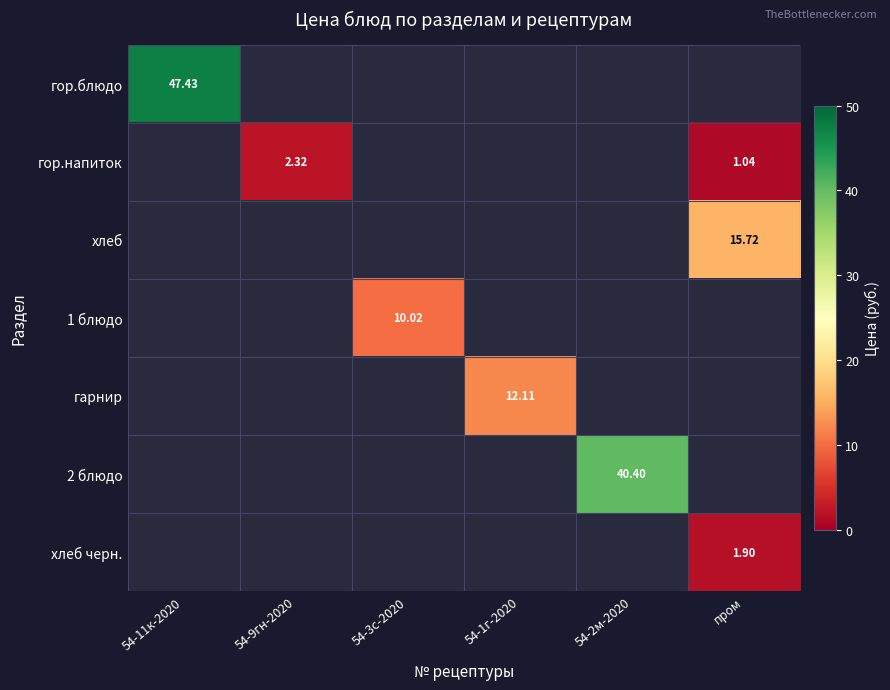

How many values in хлеб are above zero?

1